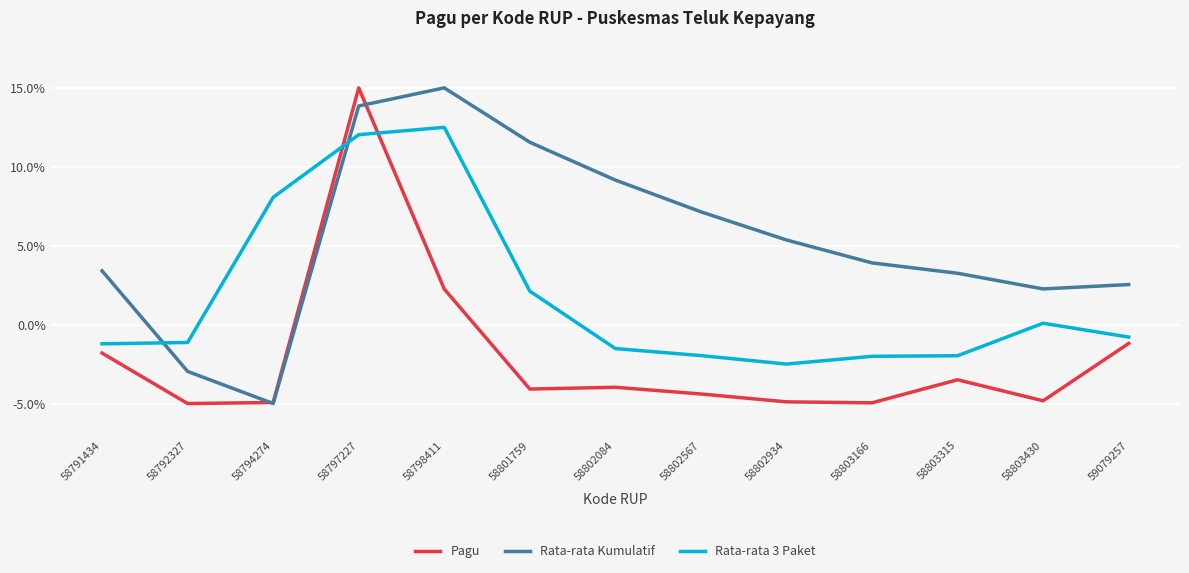

The Pagu series shows -1.9 at 58794274. True or false?

False